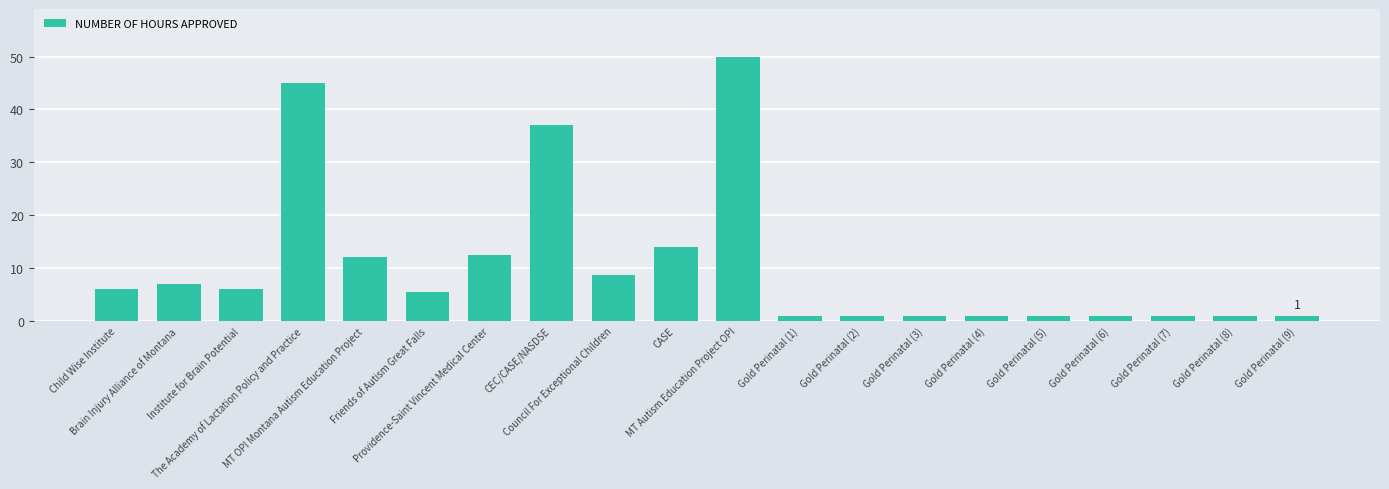

What is the change in value from Friends of Autism Great Falls to Gold Perinatal (5)?

-4.5